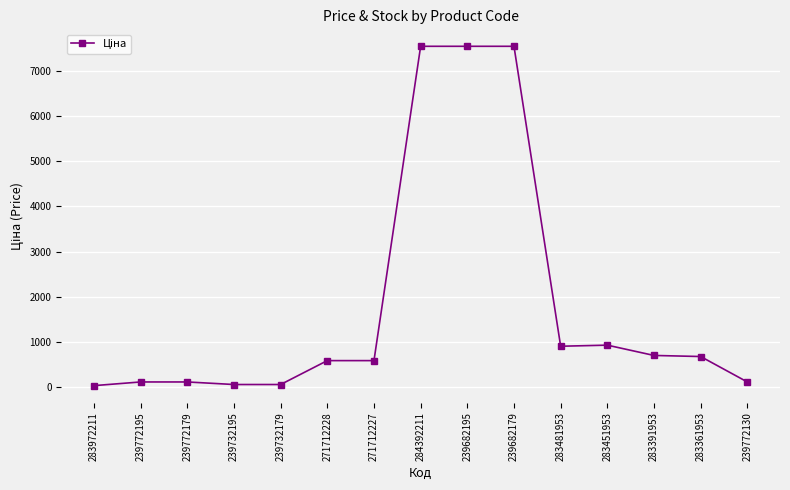

What is the average value?

1833.6